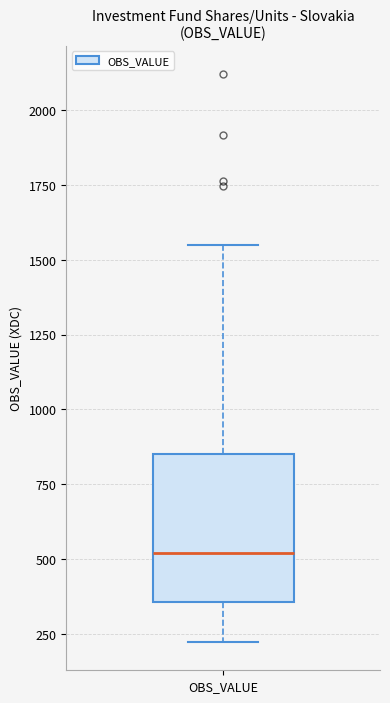

Transcribe this box plot: give where the median line is, the range the box spans, and where the two whiskers end, as read against the y-axis. The values are not printed on the chart, so give them approximately, as read against the axis.

median 500, box 350 to 850, whiskers 200 to 1550